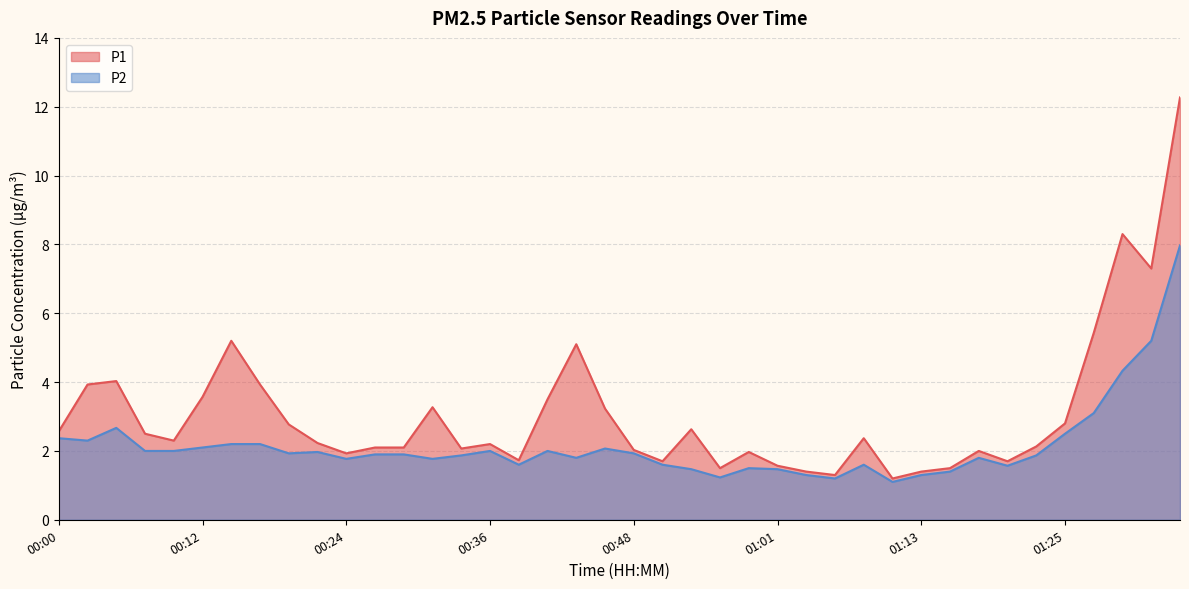

What is the sum of all P2 values?

85.9